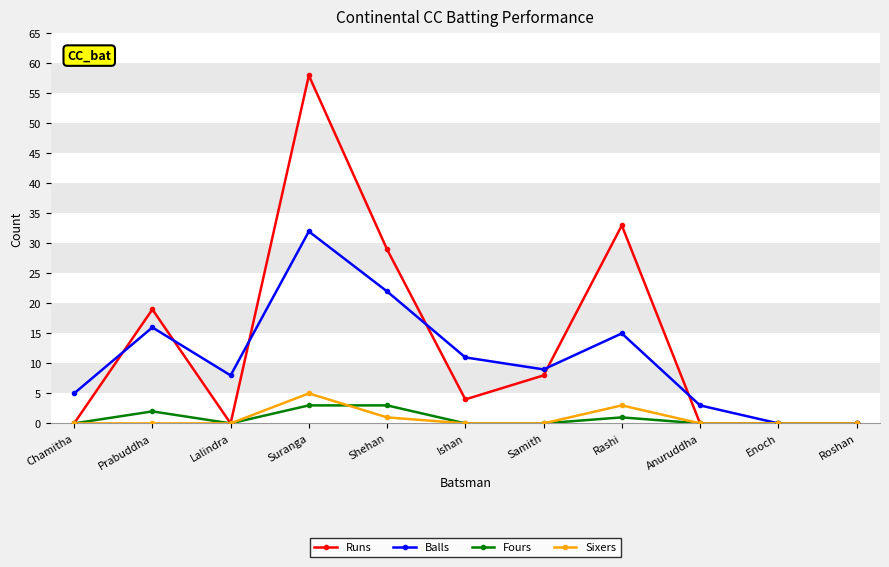

Reading right to left, what are all the values shown in this chart?

Runs: Roshan=0	Enoch=0	Anuruddha=0	Rashi=33	Samith=8	Ishan=4	Shehan=29	Suranga=58	Lalindra=0	Prabuddha=19	Chamitha=0
Balls: Roshan=0	Enoch=0	Anuruddha=3	Rashi=15	Samith=9	Ishan=11	Shehan=22	Suranga=32	Lalindra=8	Prabuddha=16	Chamitha=5
Fours: Roshan=0	Enoch=0	Anuruddha=0	Rashi=1	Samith=0	Ishan=0	Shehan=3	Suranga=3	Lalindra=0	Prabuddha=2	Chamitha=0
Sixers: Roshan=0	Enoch=0	Anuruddha=0	Rashi=3	Samith=0	Ishan=0	Shehan=1	Suranga=5	Lalindra=0	Prabuddha=0	Chamitha=0